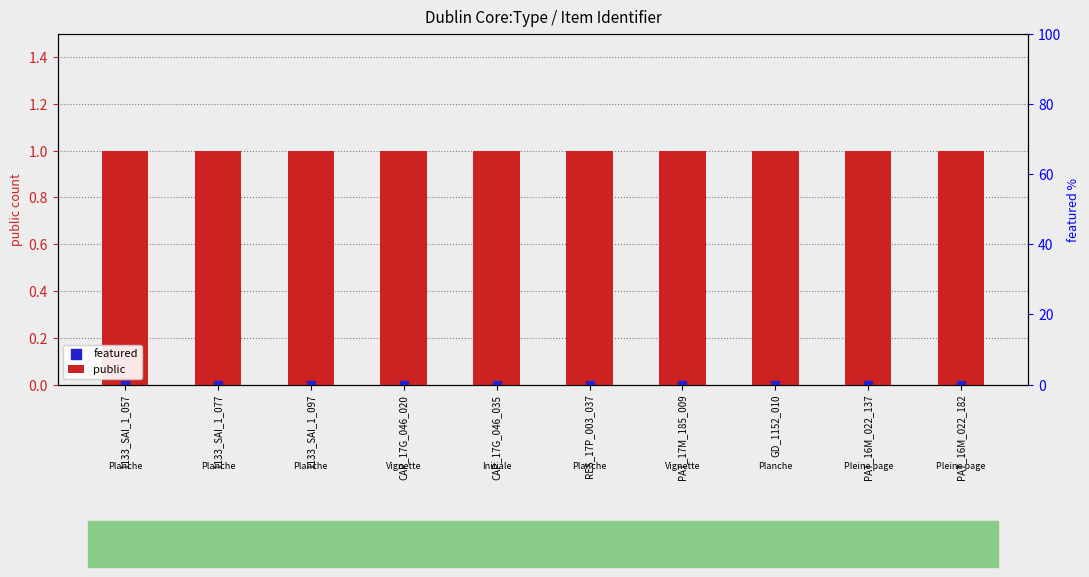

Is the value of public at CAP_17G_046_035 greater than the value of featured at CAP_17G_046_035?

Yes